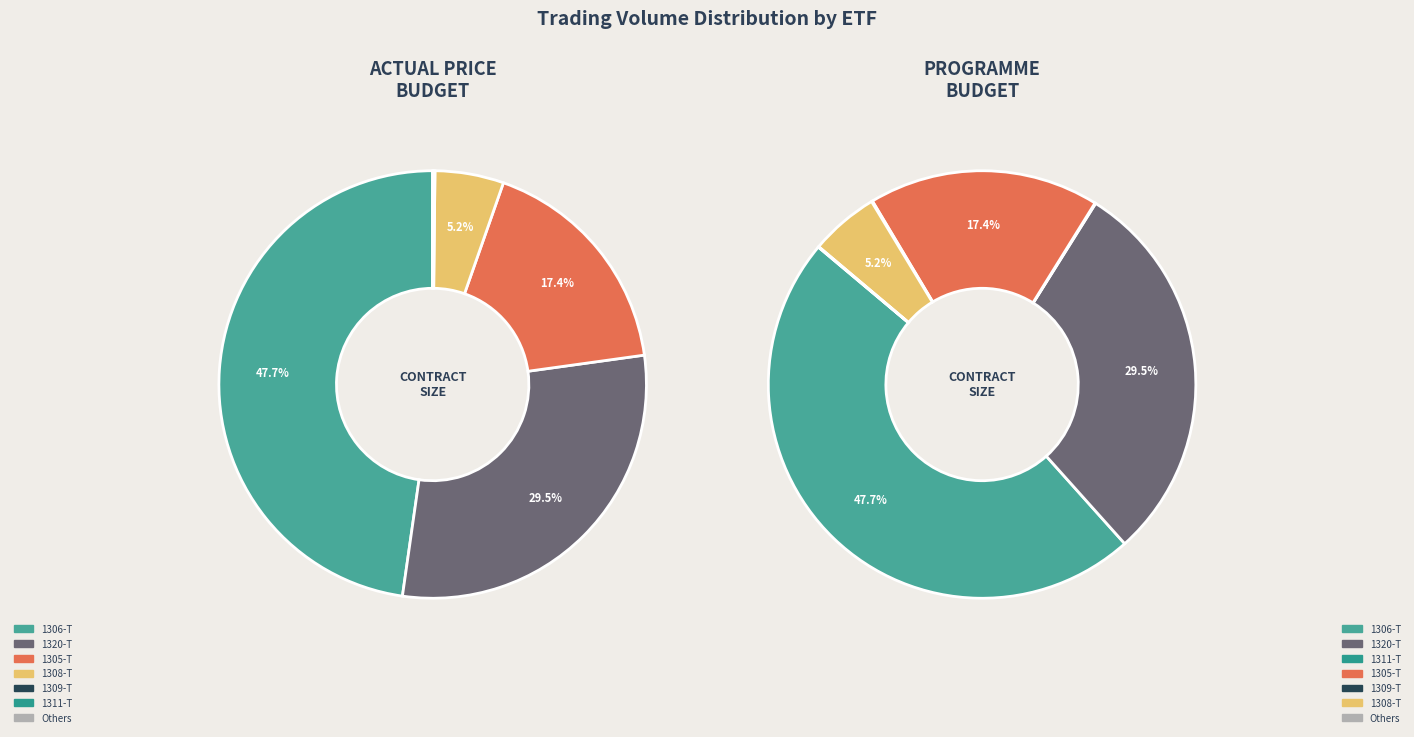

What percentage is the 1306-T slice, to the nearest percent?

48%